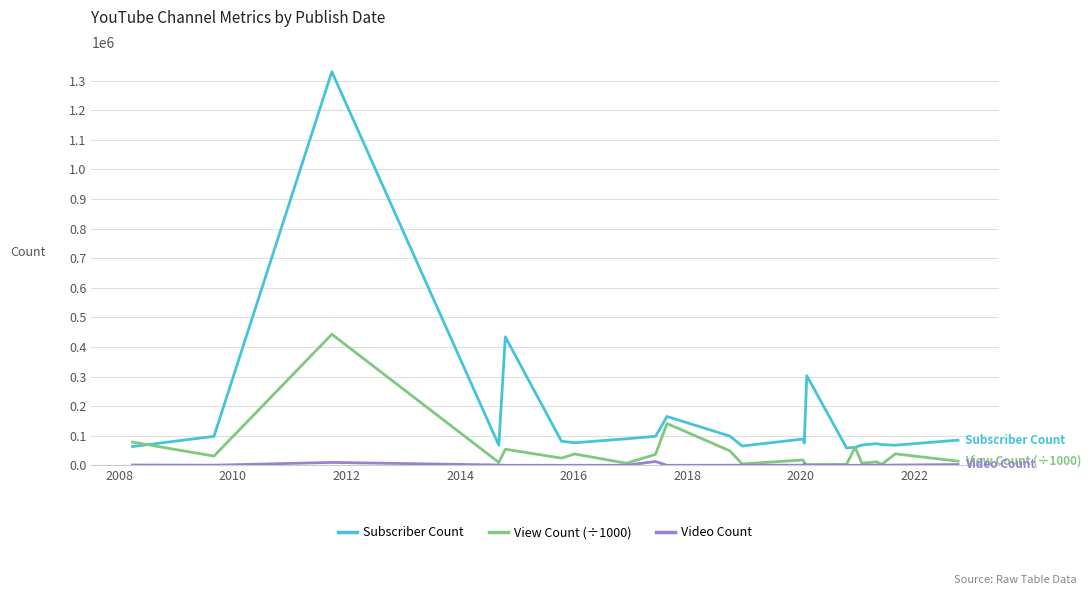

Which series has the largest range (max minus min)?

Subscriber Count